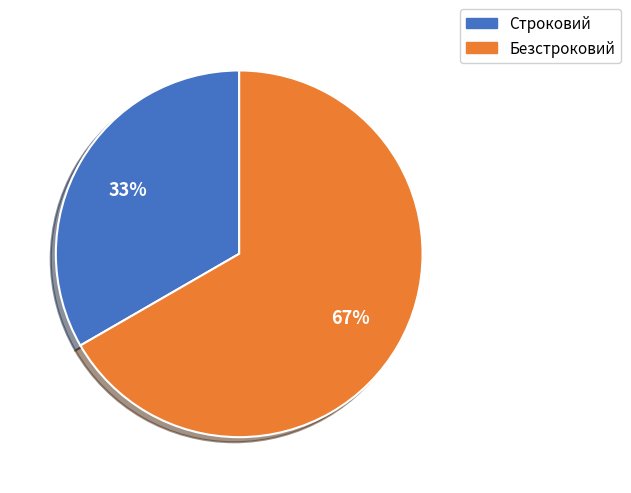

Between Строковий and Безстроковий, which is larger?

Безстроковий